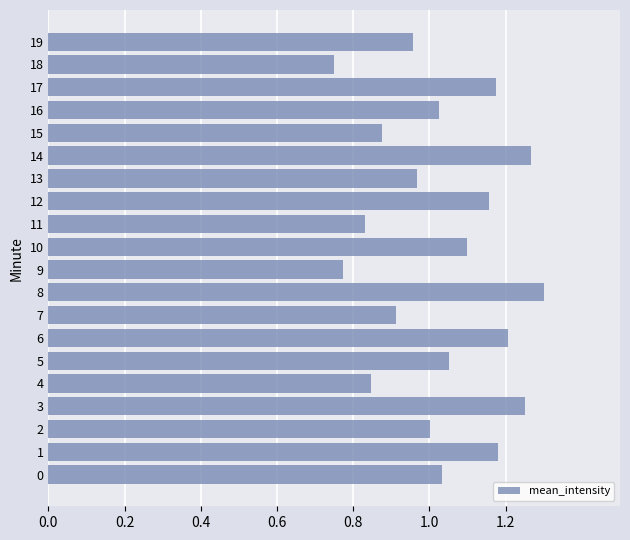

What is the difference between the values at 6 and 7?

0.3